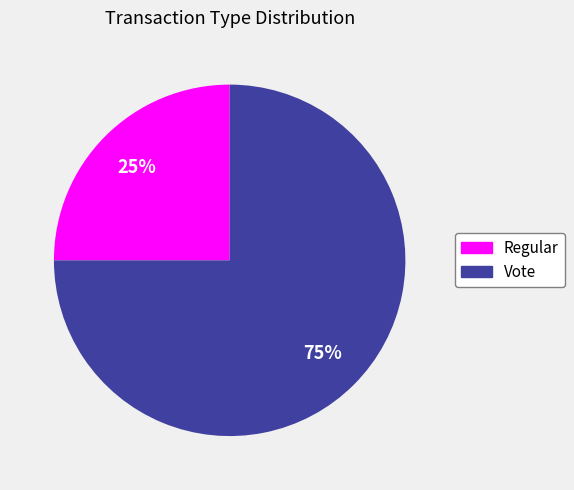

Combined, do Vote and Regular account for over 50%?

Yes